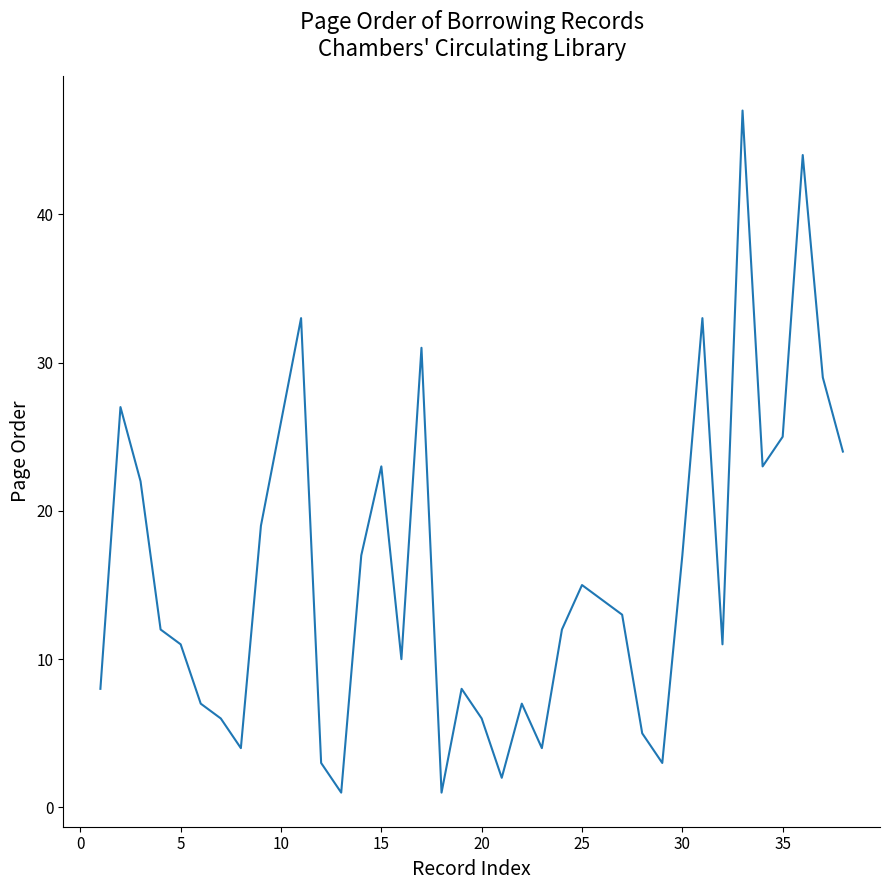

What is the average value?

16